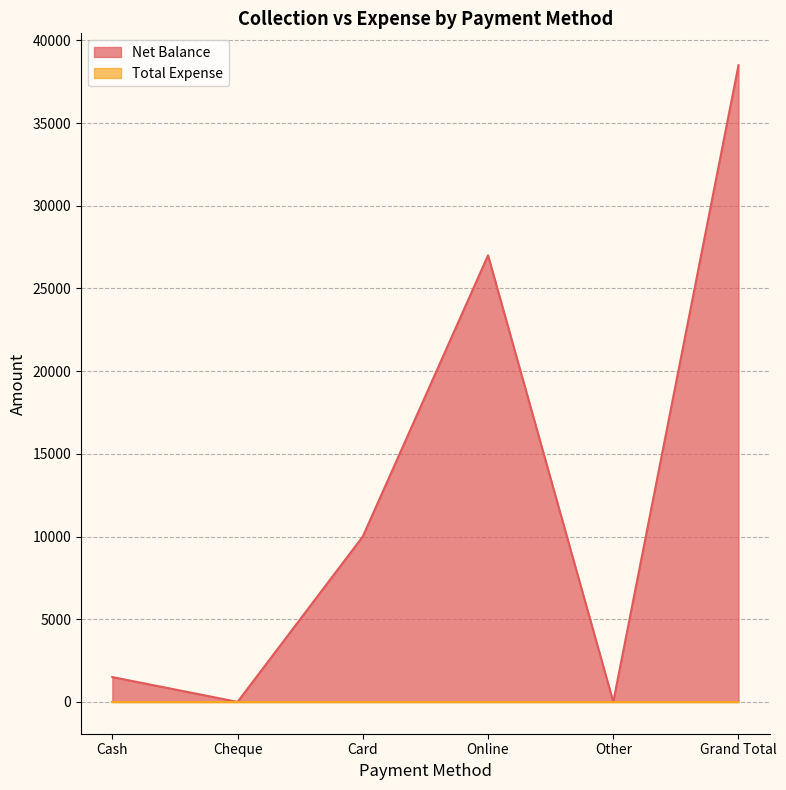

Which has a higher value, Cheque or Other?

Cheque